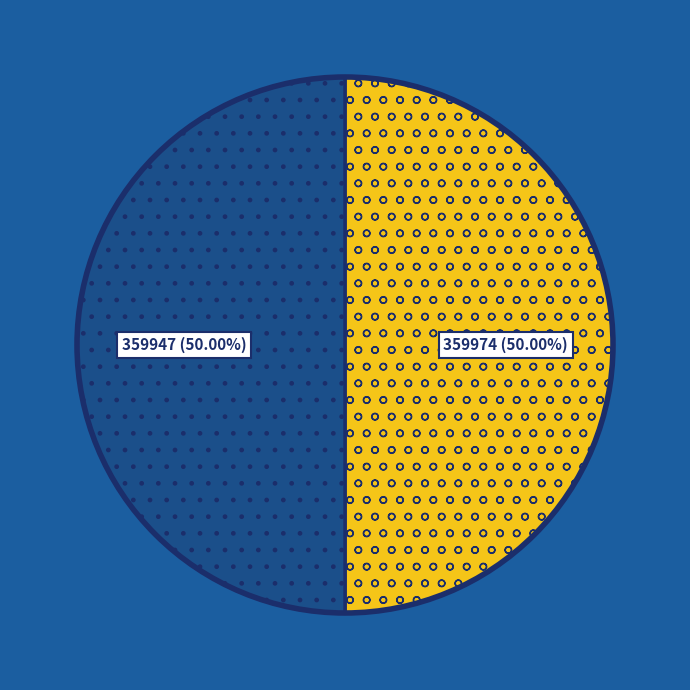

Approximately how many times larger is the value at 359947 compared to 359974?

1.0